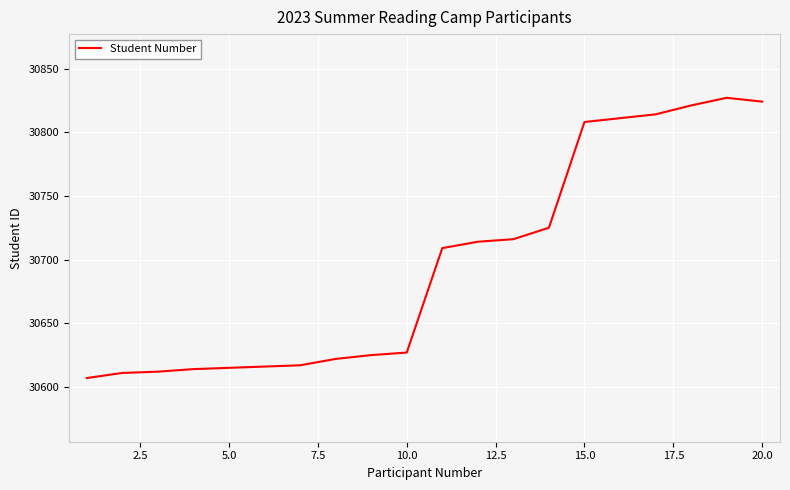

What is the smallest value displayed?

30607